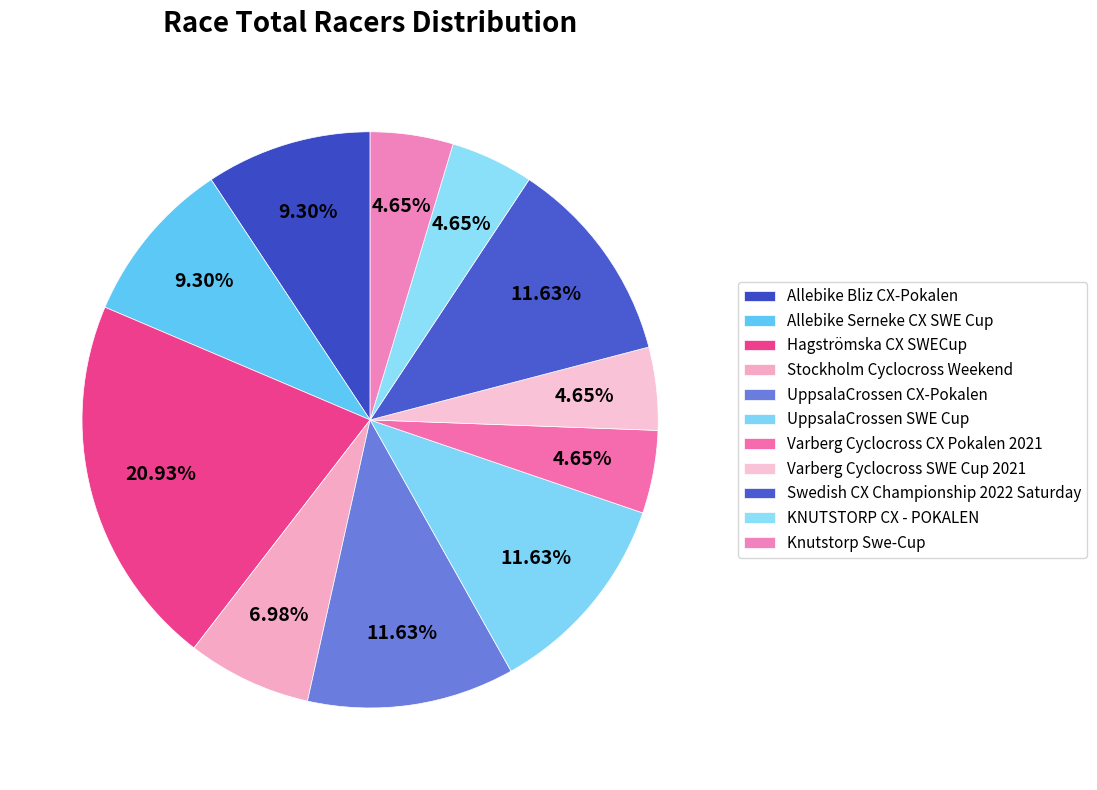

The Hagströmska CX SWECup slice represents 21% of the pie. True or false?

True